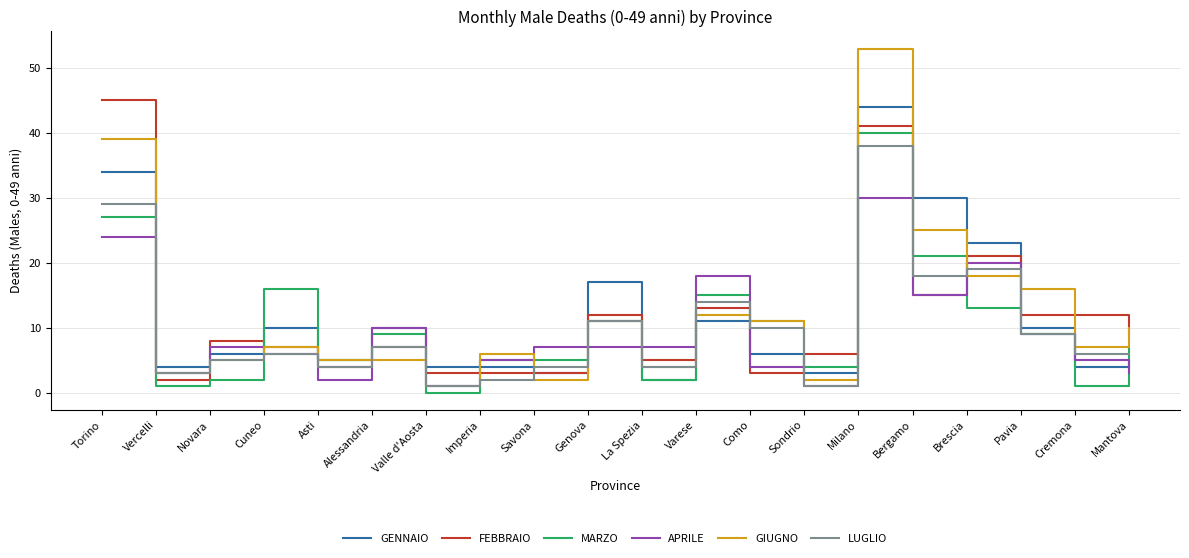

Which label corresponds to the smallest value in the chart?

Valle d'Aosta